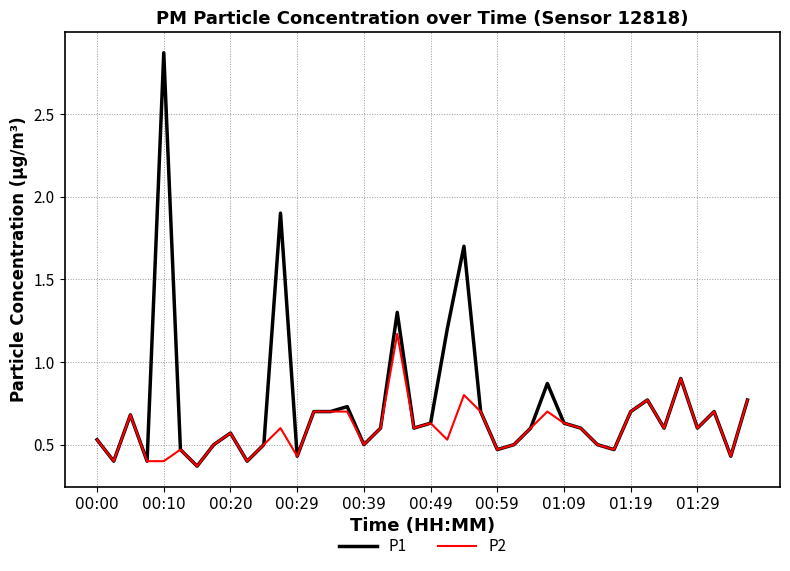

What are all the series names shown in the legend?

P1, P2